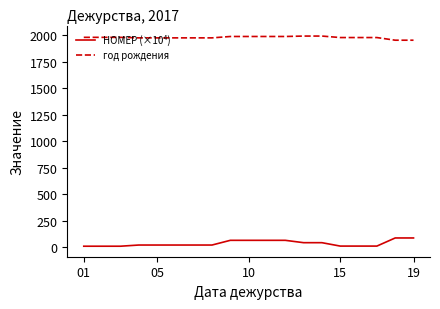

Which series has the largest total across all categories?

год рождения